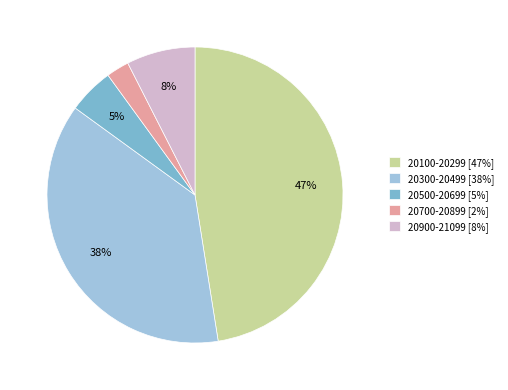

What is the smallest slice in the pie chart?

20700-20899 [2%]